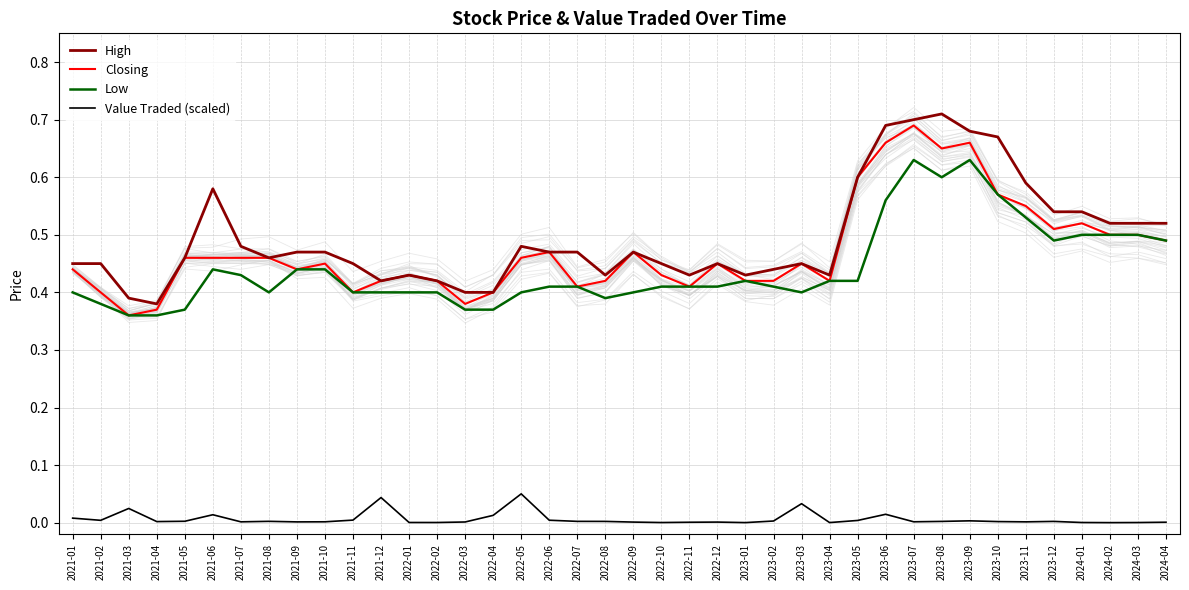

Rank the series at 2022-09 from lowest to highest value.

Value Traded (scaled), Low, High, Closing